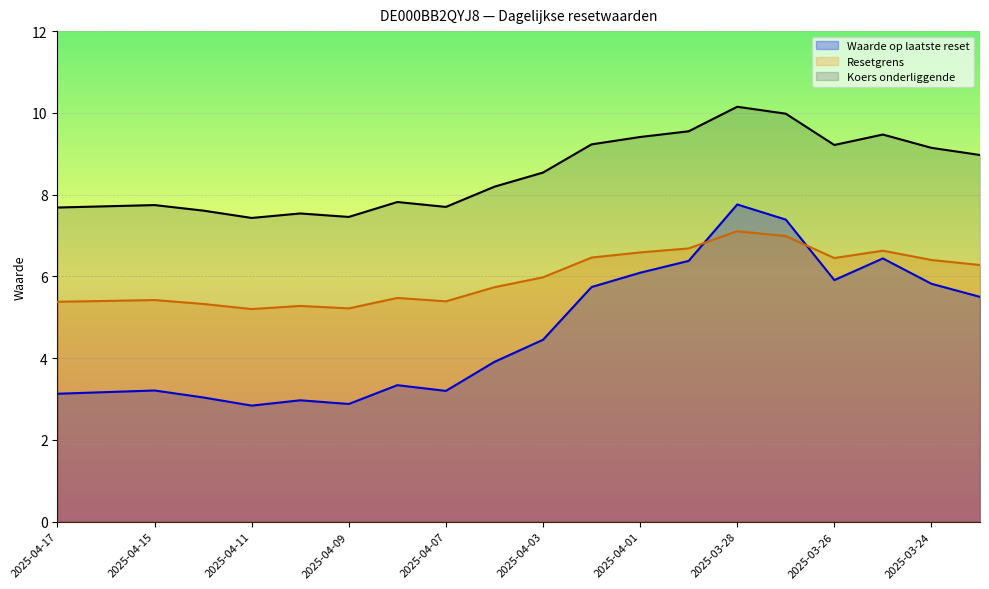

Which series changed the most between 2025-03-26 and 2025-03-21?

Waarde op laatste reset